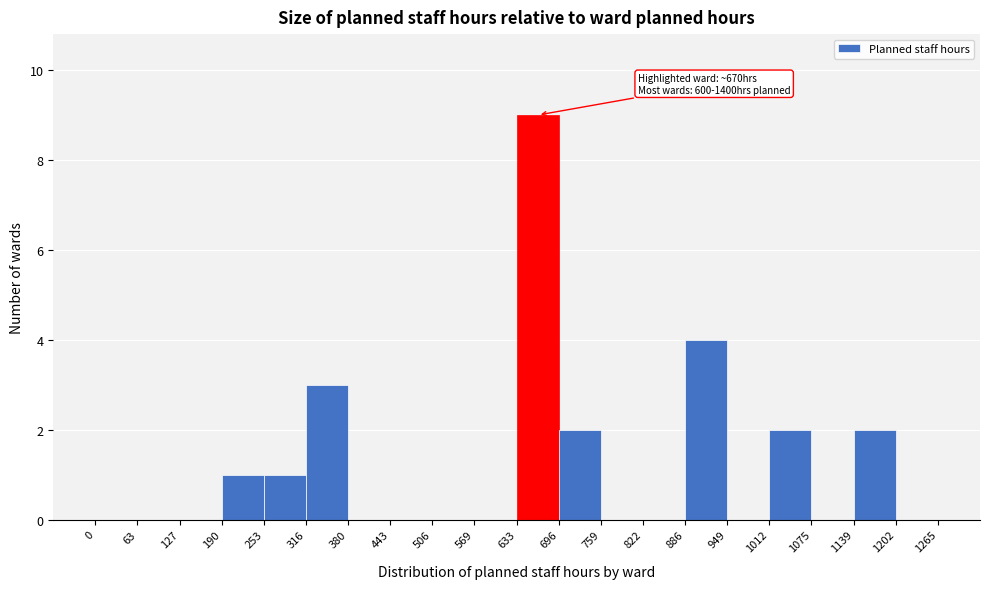

Which range on the x-axis has the tallest bar?

633 to 696